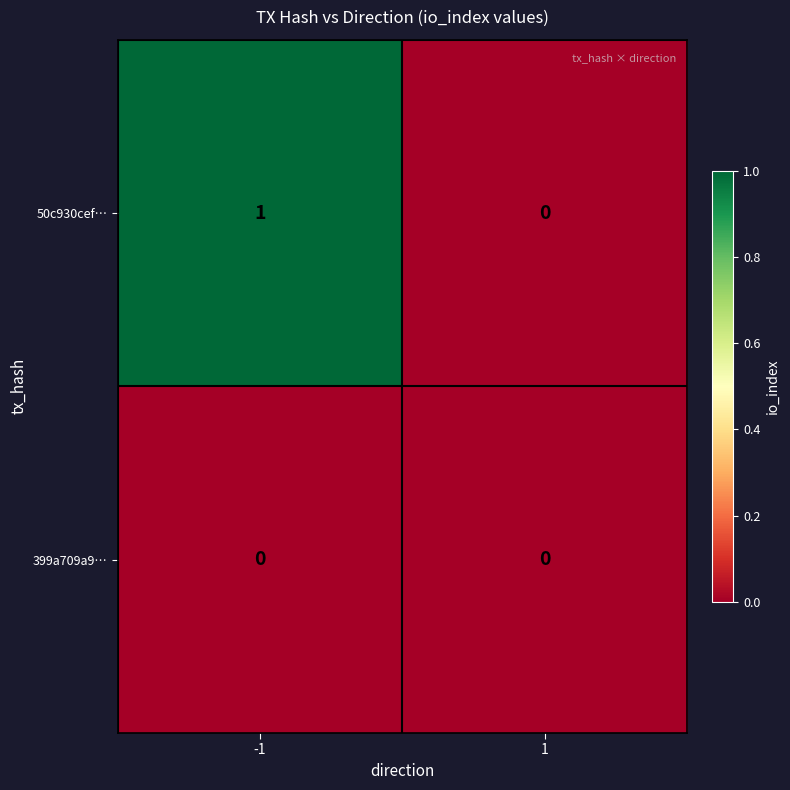

How many data points does each series have?

2